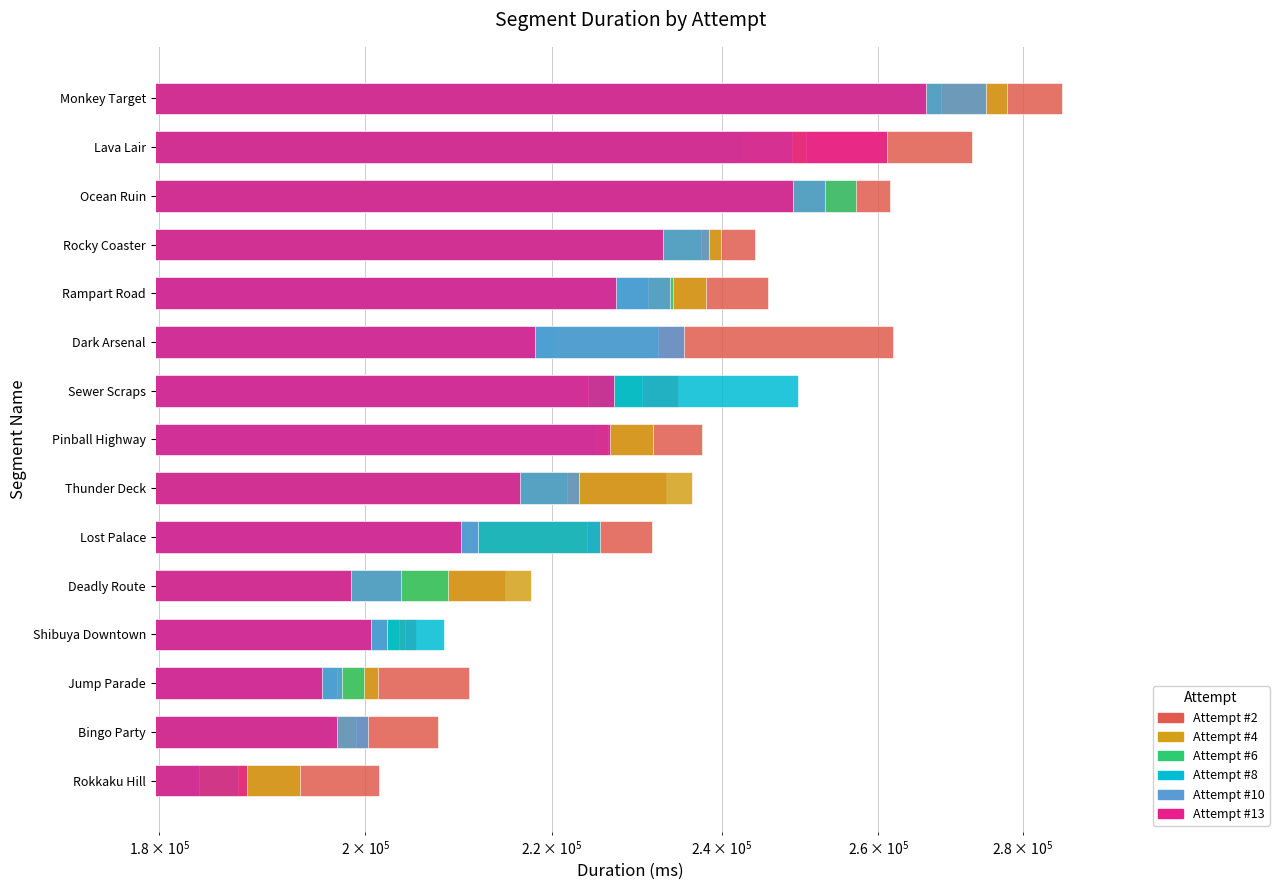

What is the maximum value for Attempt #6?

268437